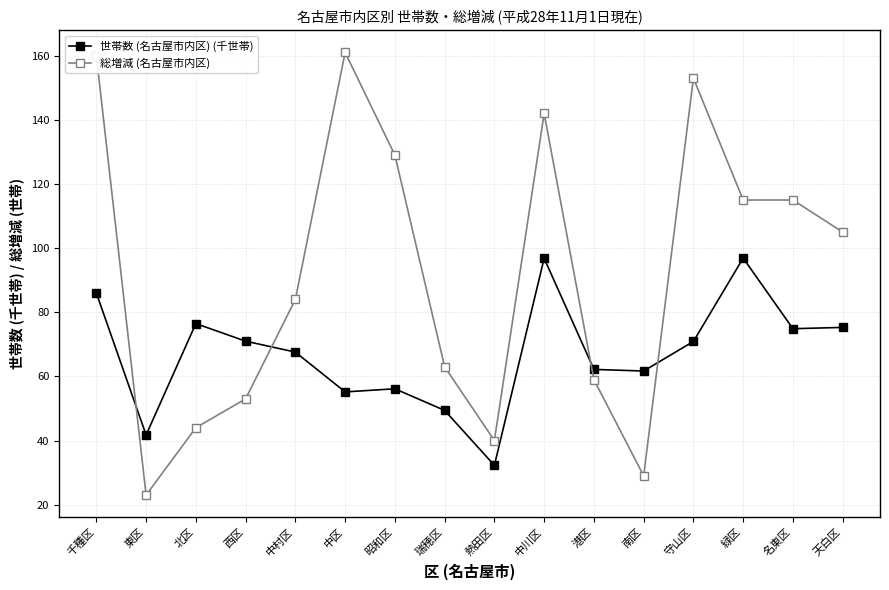

Which series changed the most between 中区 and 名東区?

総増減 (名古屋市内区)